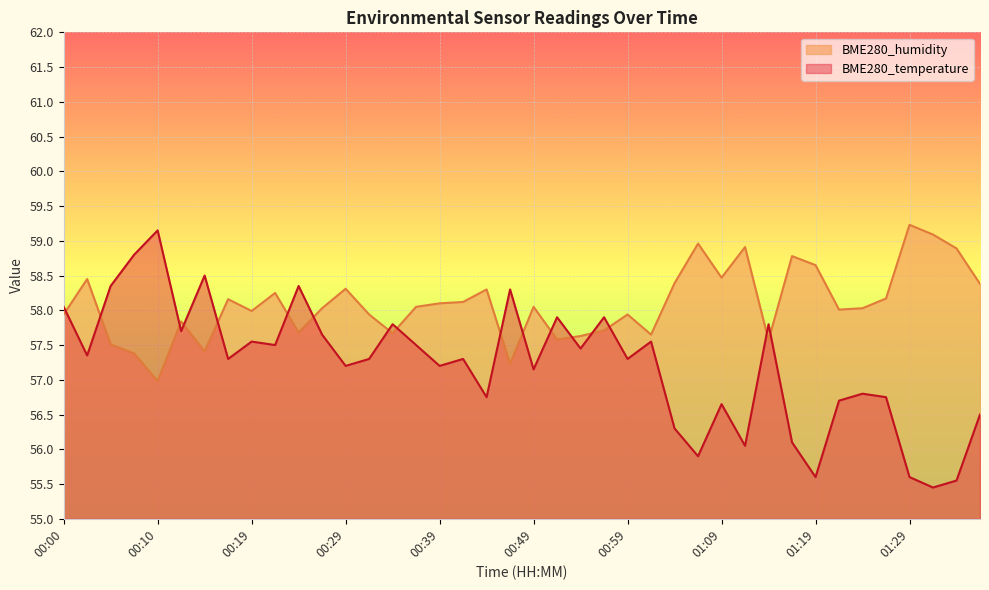

How many times do BME280_temperature and BME280_humidity cross each other?

17